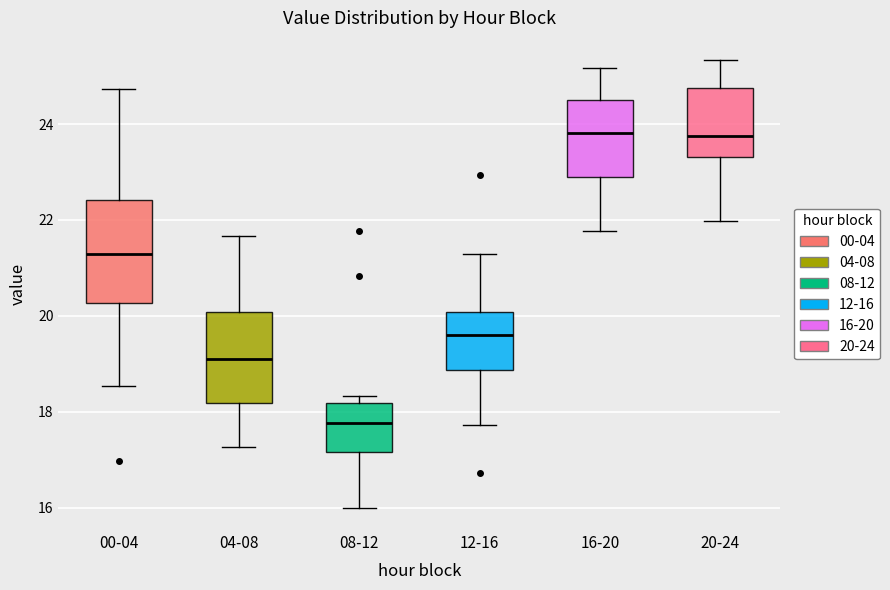

Reading left to right, transcribe this box plot: for each box, give where its median line is, the range the box spans, and where its two whiskers end, as read against the y-axis. The values are not printed on the chart, so give them approximately, as read against the axis.

00-04: median 21.4, box 20.2 to 22.4, whiskers 18.6 to 24.8
04-08: median 19.2, box 18.2 to 20.0, whiskers 17.2 to 21.6
08-12: median 17.8, box 17.2 to 18.2, whiskers 16.0 to 18.4
12-16: median 19.6, box 18.8 to 20.0, whiskers 17.8 to 21.4
16-20: median 23.8, box 22.8 to 24.6, whiskers 21.8 to 25.2
20-24: median 23.8, box 23.4 to 24.8, whiskers 22.0 to 25.4